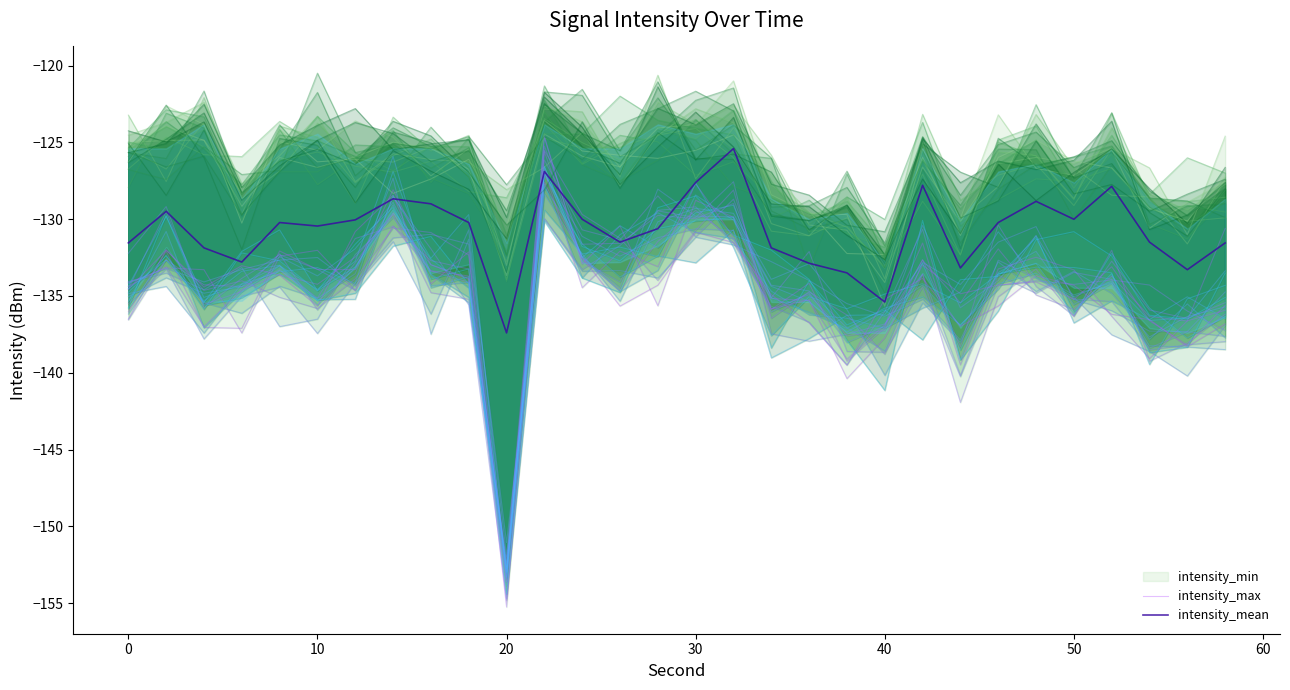

Reading left to right, transcribe all the data shown in this chart.

intensity_max: -134.6	-132.0	-134.4	-133.0	-133.6	-135.7	-130.8	-128.4	-134.2	-132.1	-153.6	-127.6	-132.5	-135.7	-134.3	-130.8	-131.5	-134.9	-136.8	-139.5	-135.2	-133.9	-137.0	-135.7	-133.7	-134.3	-136.2	-136.5	-138.3	-136.8
intensity_mean: -131.5	-129.5	-131.9	-132.8	-130.2	-130.4	-130.0	-128.7	-129.0	-130.2	-137.4	-126.9	-130.0	-131.5	-130.6	-127.6	-125.4	-131.9	-132.9	-133.5	-135.4	-127.8	-133.2	-130.2	-128.8	-130.0	-127.9	-131.5	-133.3	-131.5